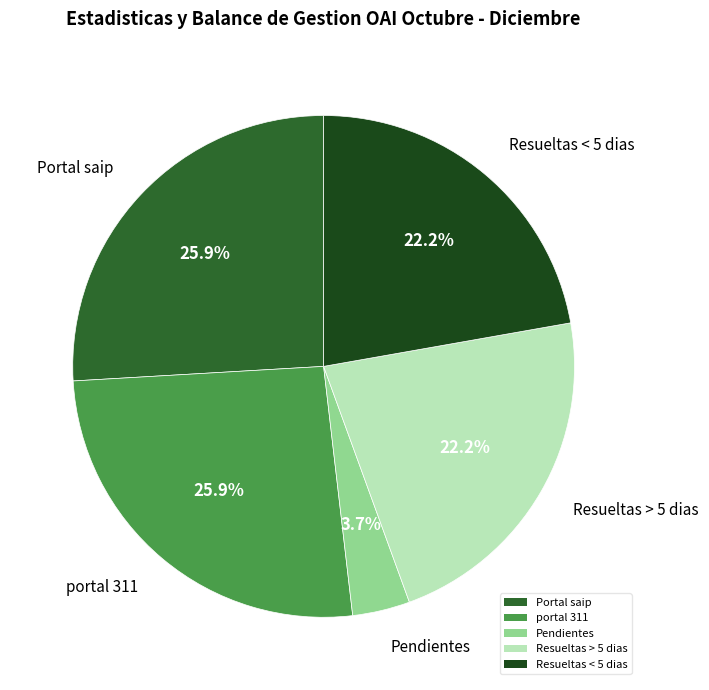

Which slice is the smallest?

Pendientes